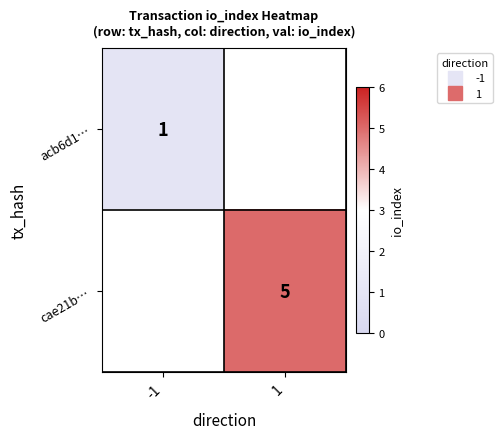

List the series in order of their peak value, lowest first.

acb6d1…, cae21b…